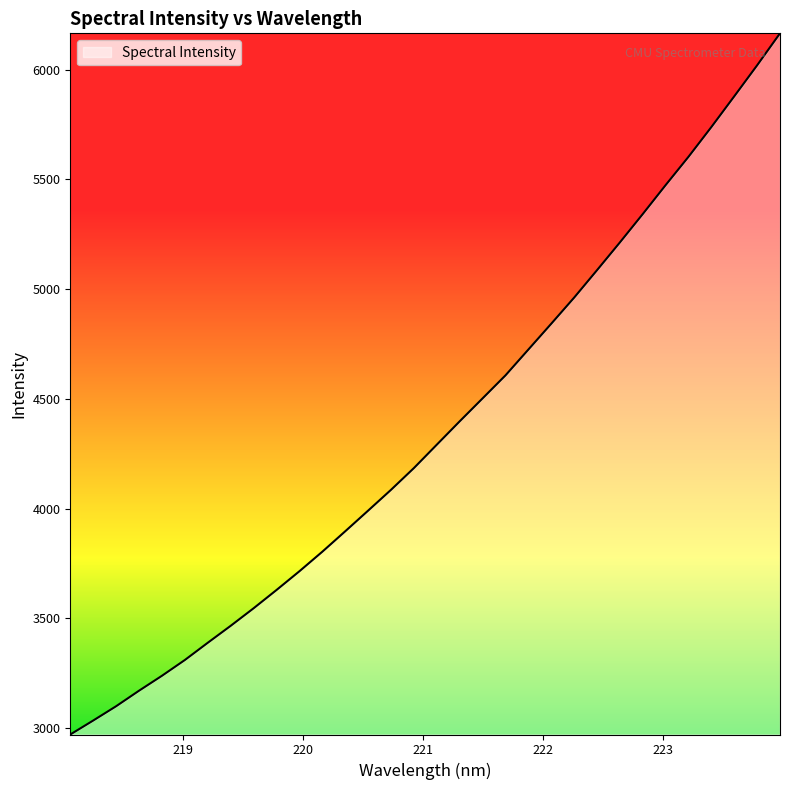

What is the smallest value displayed?

2970.5